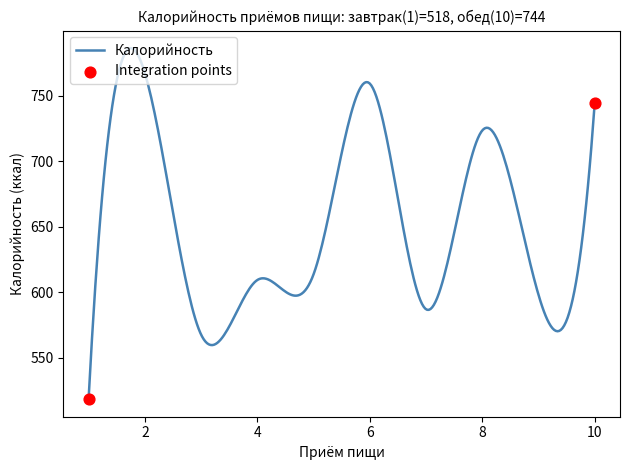

What is the smallest value displayed?

518.3